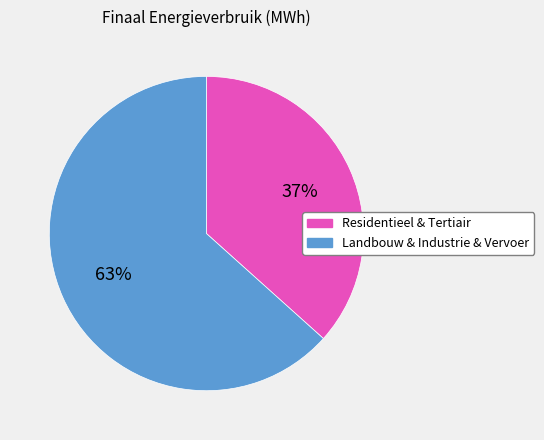

What is the smallest slice in the pie chart?

Residentieel & Tertiair